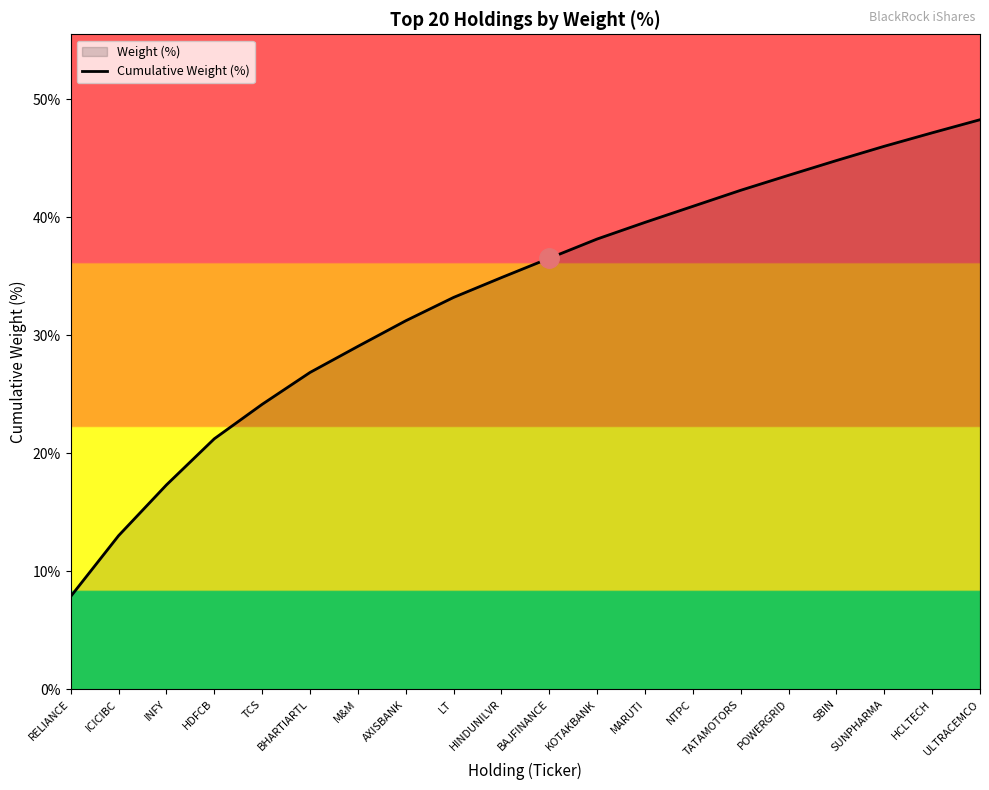

What is the change in value from TCS to AXISBANK?

+7.1